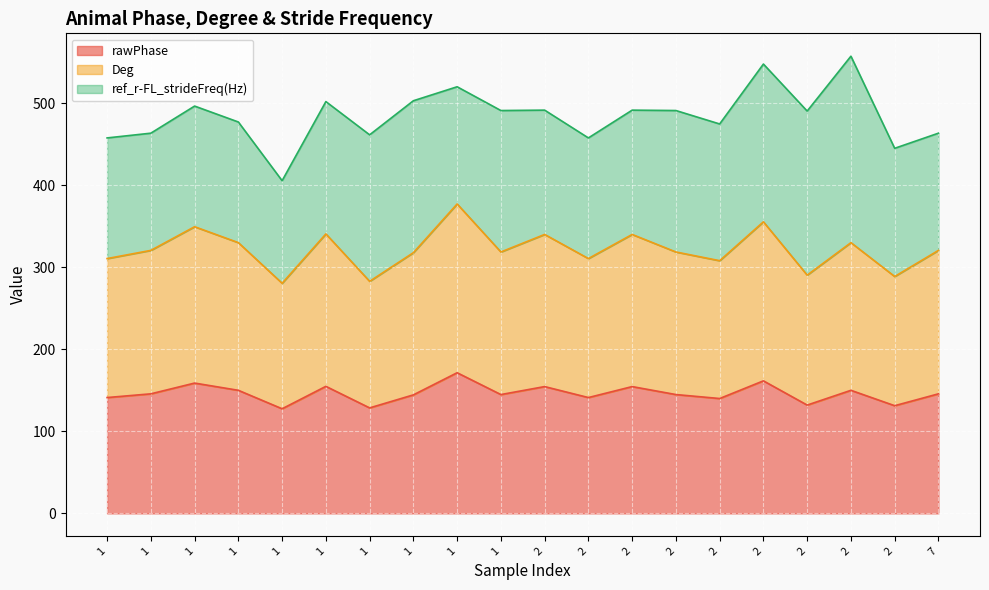

In rawPhase, how many points are lower than both neighbors (excluding endpoints)?

7